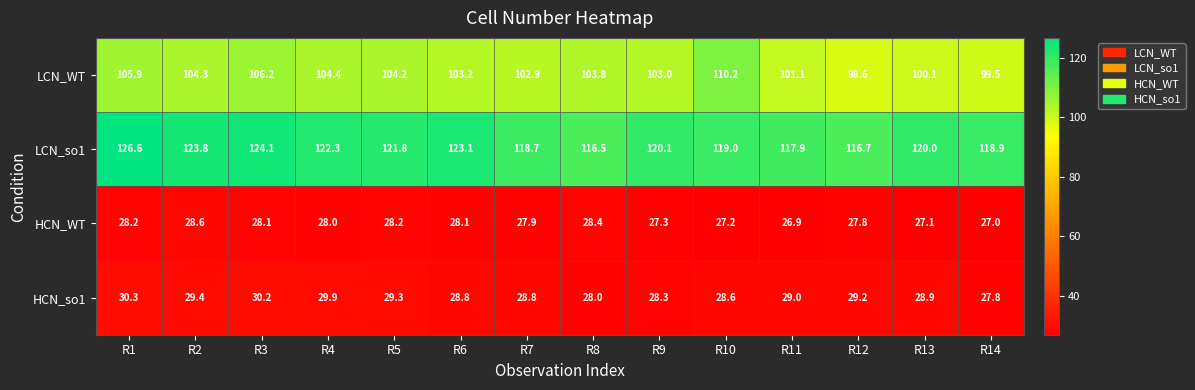

At R10, list the series in order from largest to smallest.

LCN_so1, LCN_WT, HCN_so1, HCN_WT